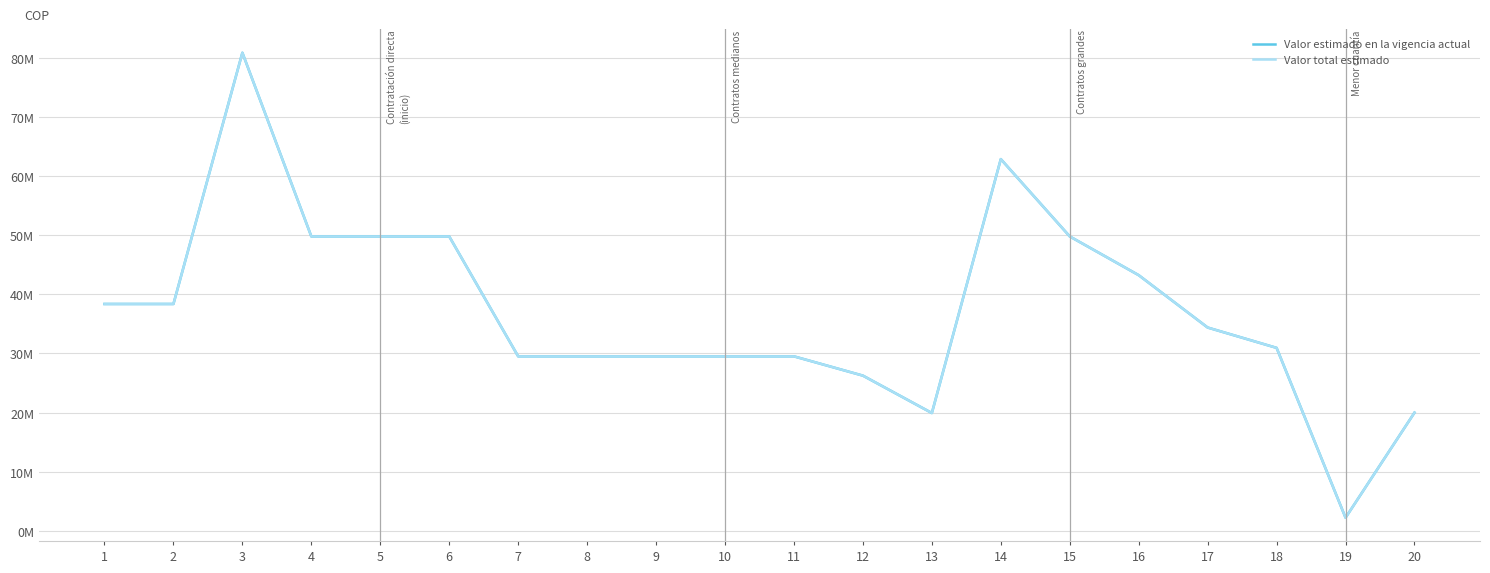

Reading right to left, transcribe all the data shown in this chart.

Valor estimado en la vigencia actual: 20=20000000	19=2233000	18=30942000	17=34380000	16=43230000	15=49780000	14=62850000	13=19930000	12=26250000	11=29510000	10=29510000	9=29510000	8=29510000	7=29510000	6=49780000	5=49780000	4=49780000	3=80830000	2=38360000	1=38360000
Valor total estimado: 20=20000000	19=2233000	18=30942000	17=34380000	16=43230000	15=49780000	14=62850000	13=19930000	12=26250000	11=29510000	10=29510000	9=29510000	8=29510000	7=29510000	6=49780000	5=49780000	4=49780000	3=80830000	2=38360000	1=38360000